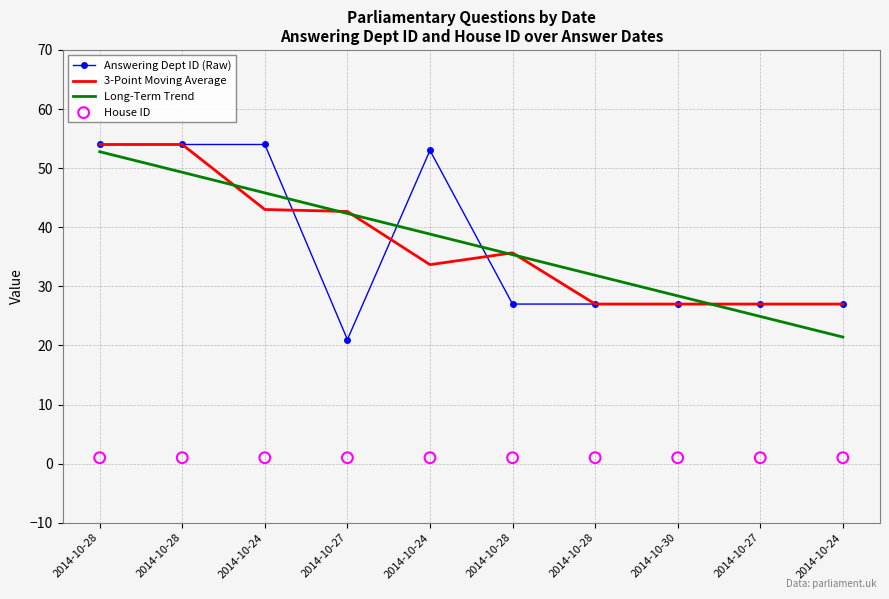

At which category is the sum across all series the highest?

2014-10-28